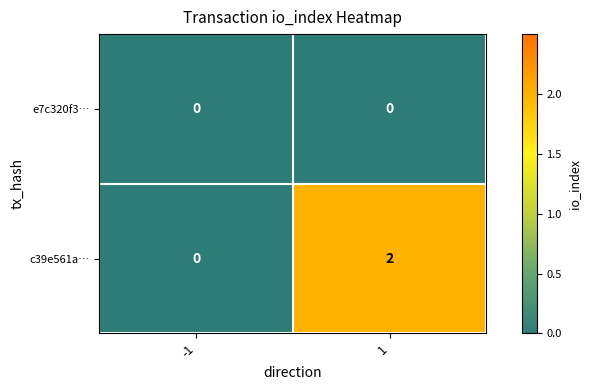

Between -1 and 1, which series saw the biggest shift?

c39e561a…